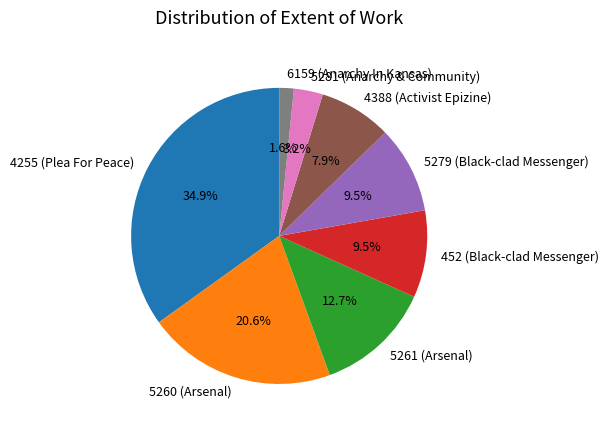

How much of the chart is everything except 5281 (Anarchy & Community)?

96.8%